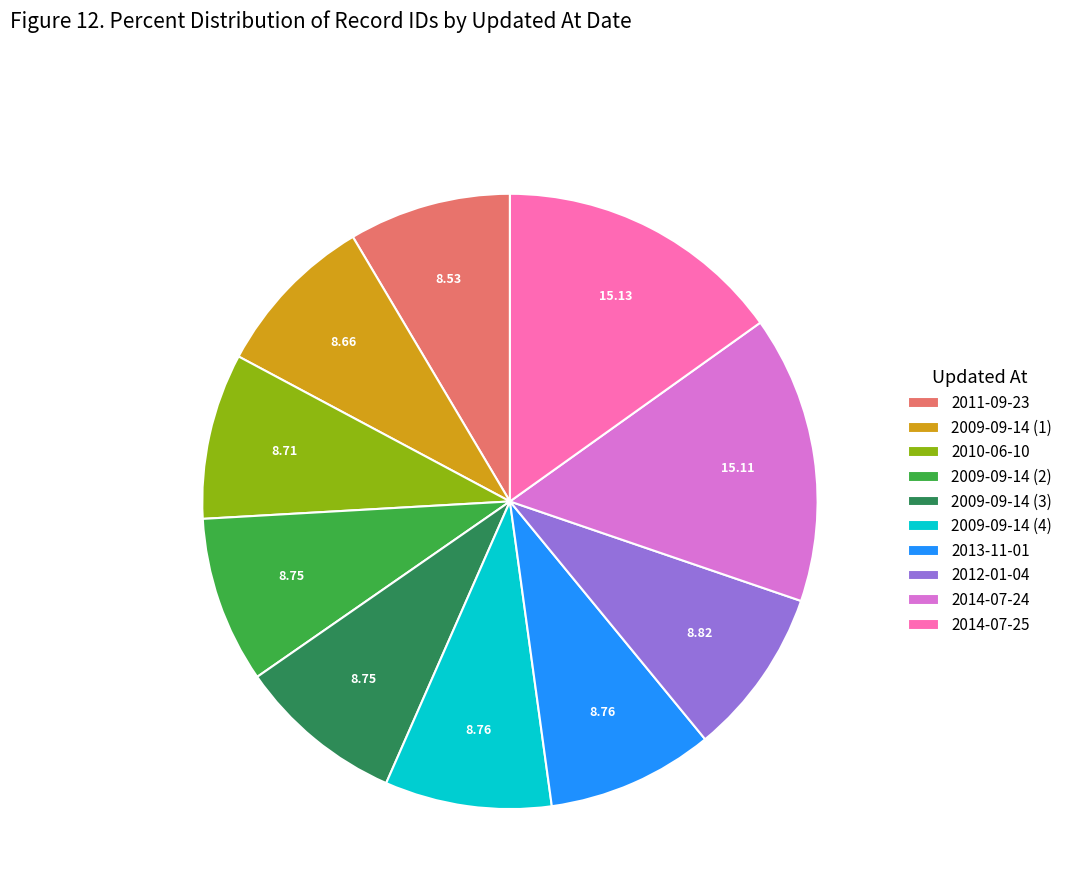

Approximately how many times larger is the value at 2009-09-14 (1) compared to 2014-07-24?

0.6